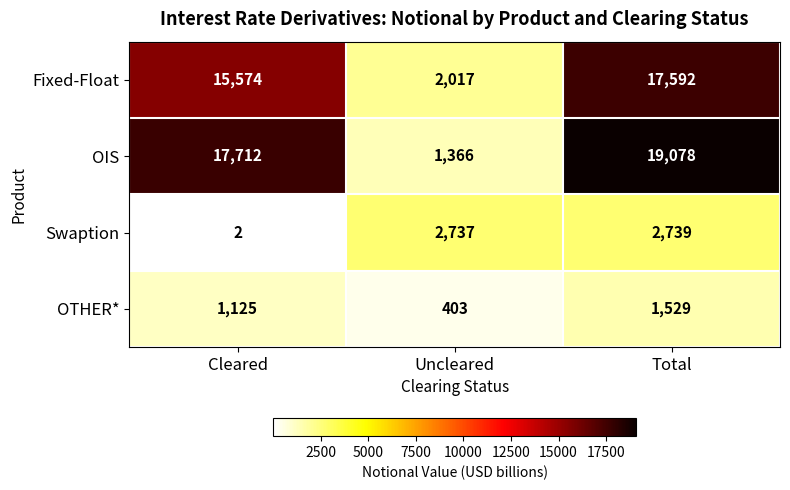

At which category is the sum across all series the highest?

Total